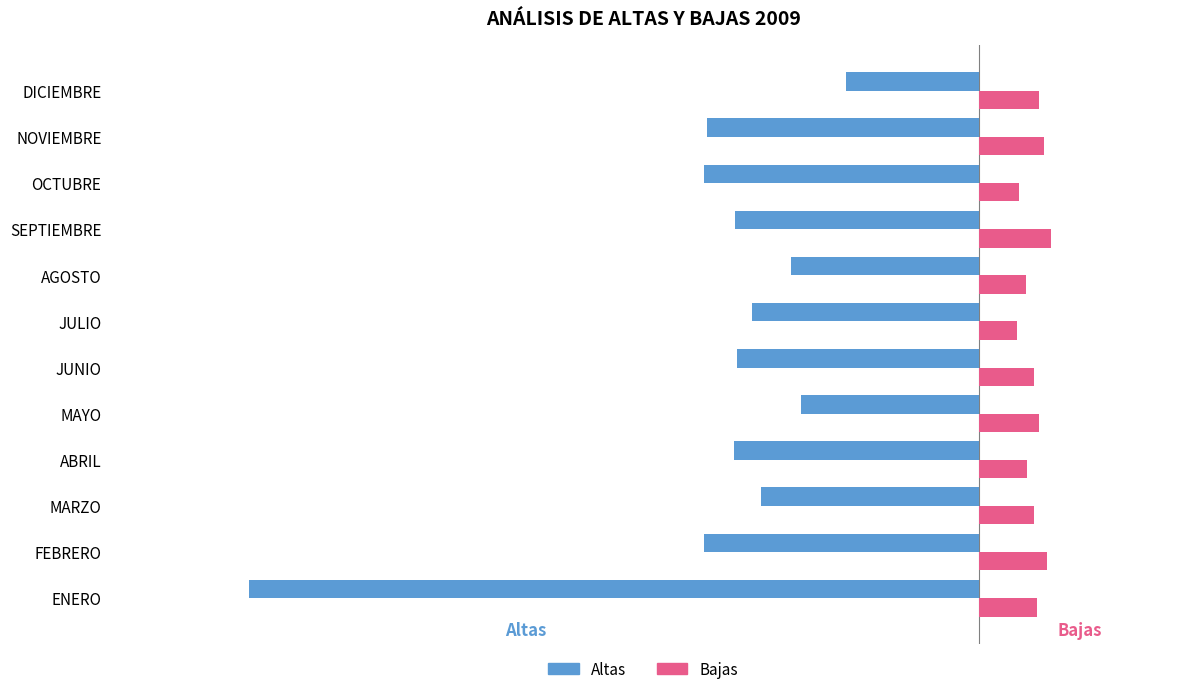

Which series has the widest spread of values?

Altas